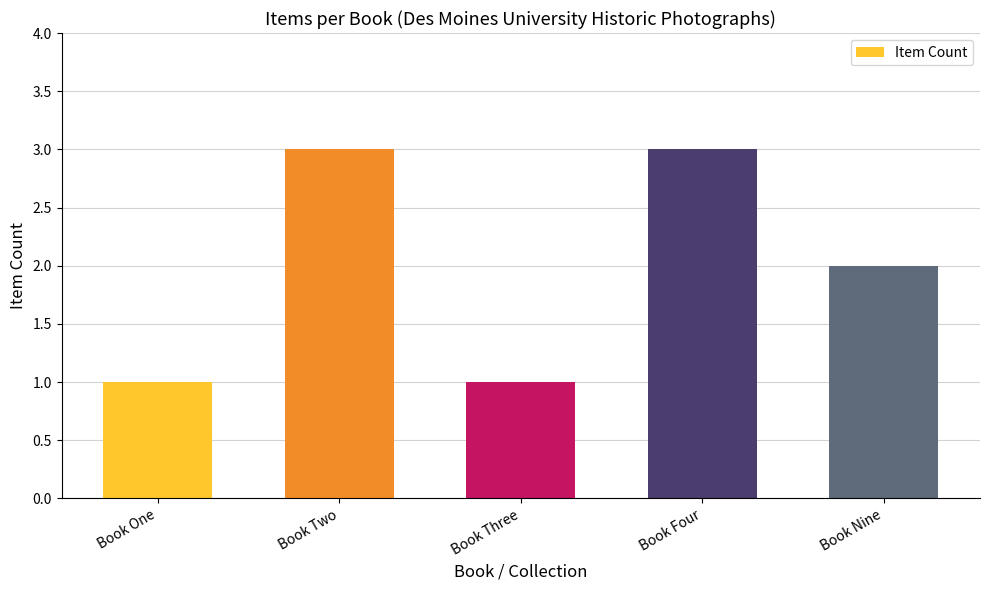

What is the change in value from Book One to Book Two?

+2